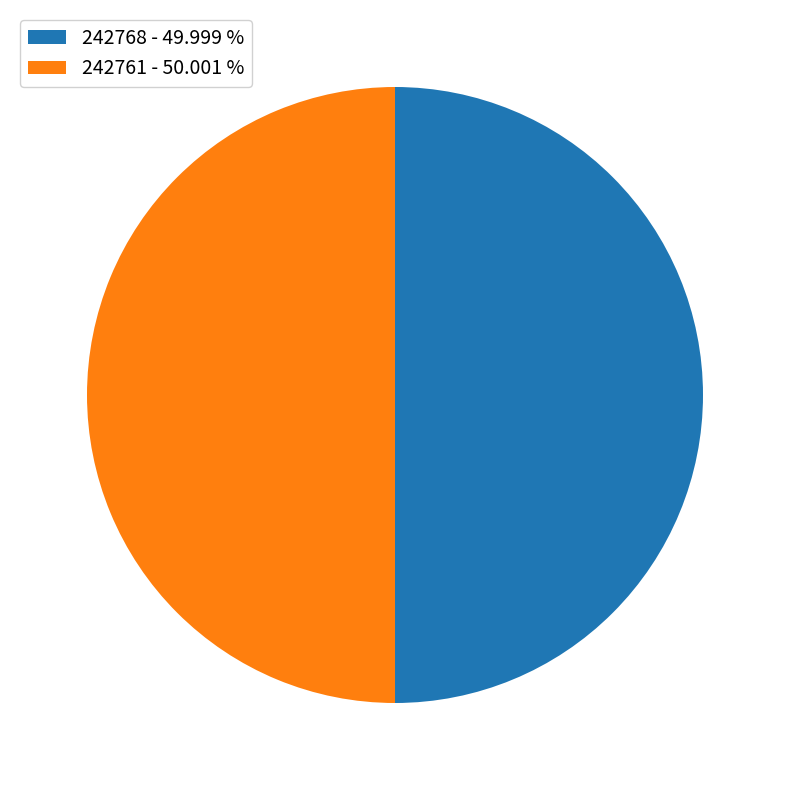

The 242768 slice represents 50% of the pie. True or false?

True